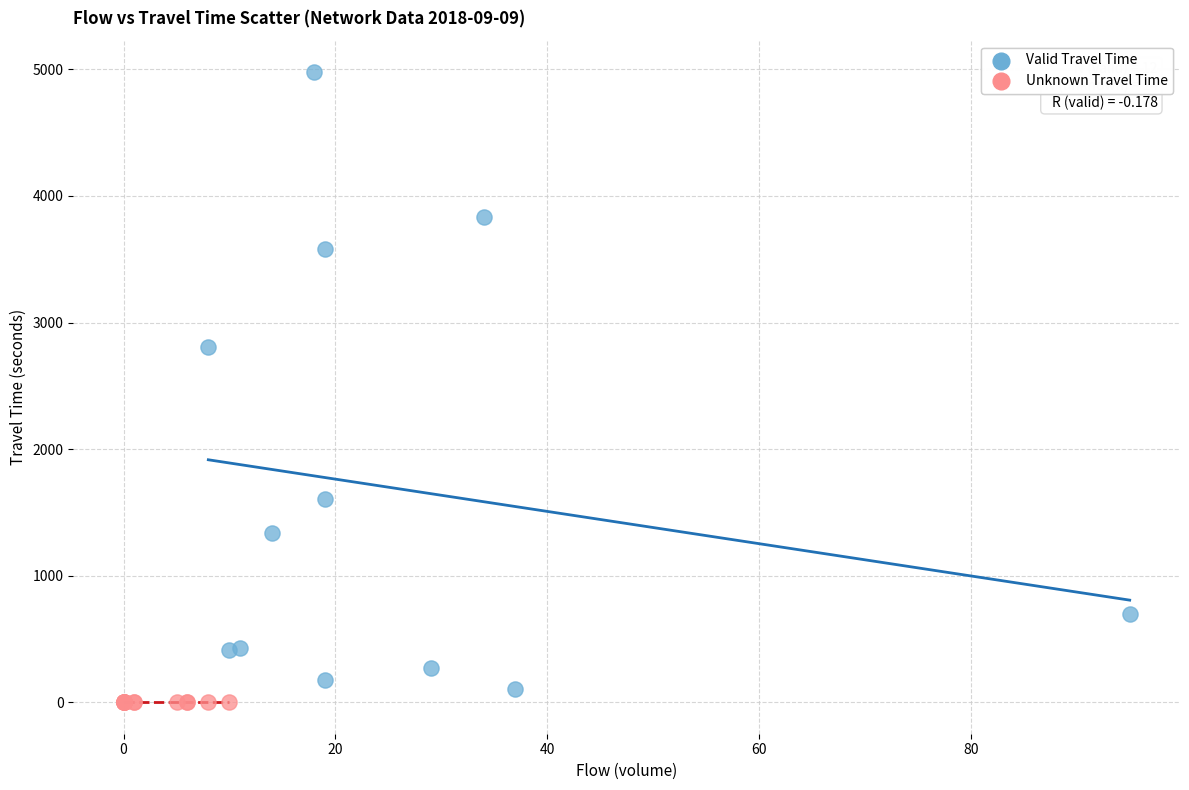

Which series contains the lowest Y value?

Unknown Travel Time